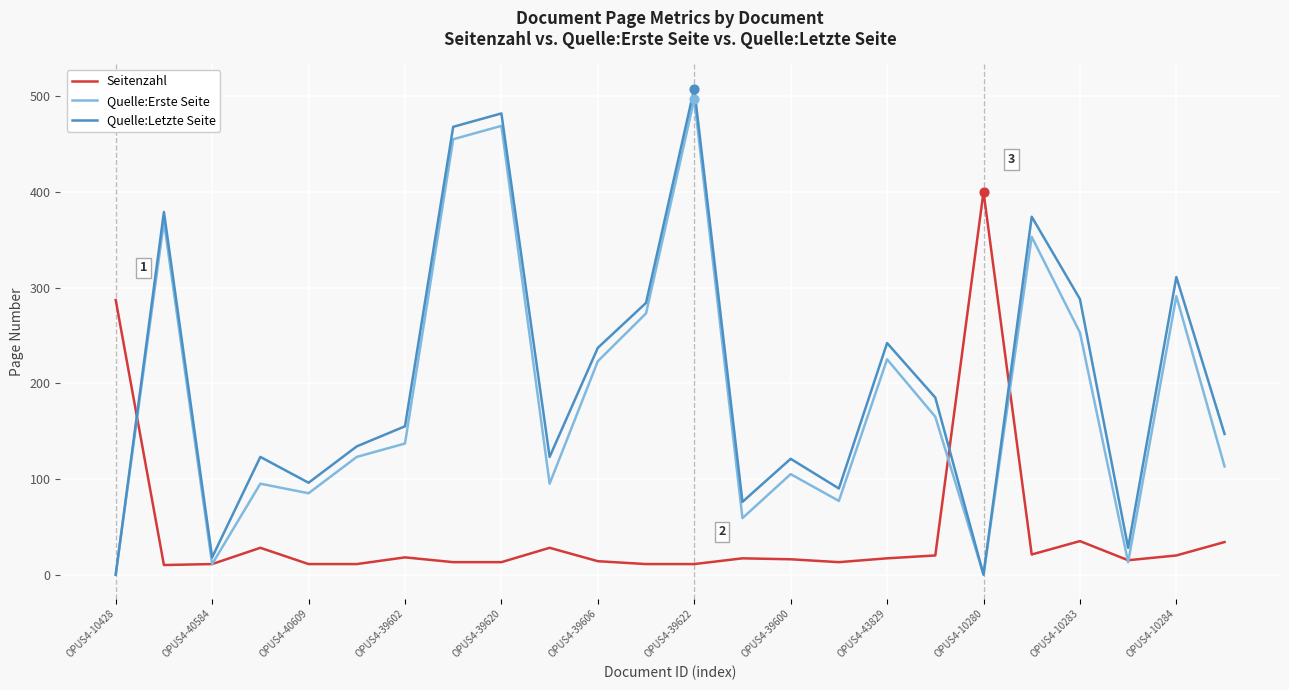

Which series has the largest range (max minus min)?

Quelle:Letzte Seite